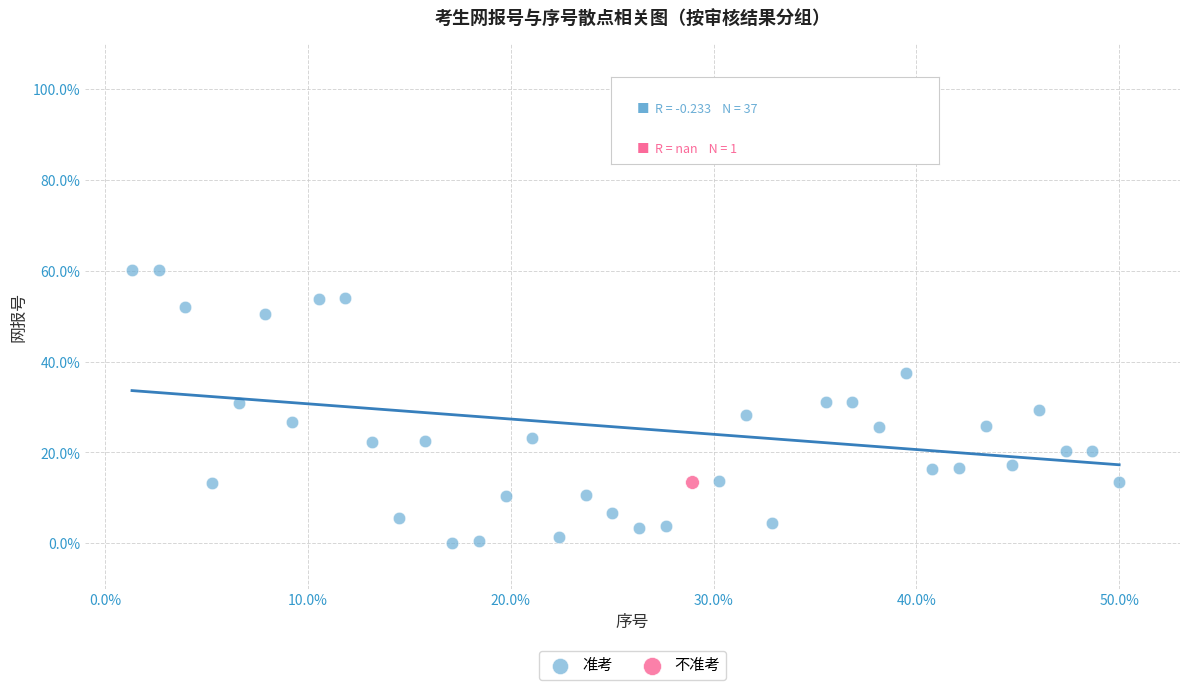

What are all the series names shown in the legend?

准考, 不准考